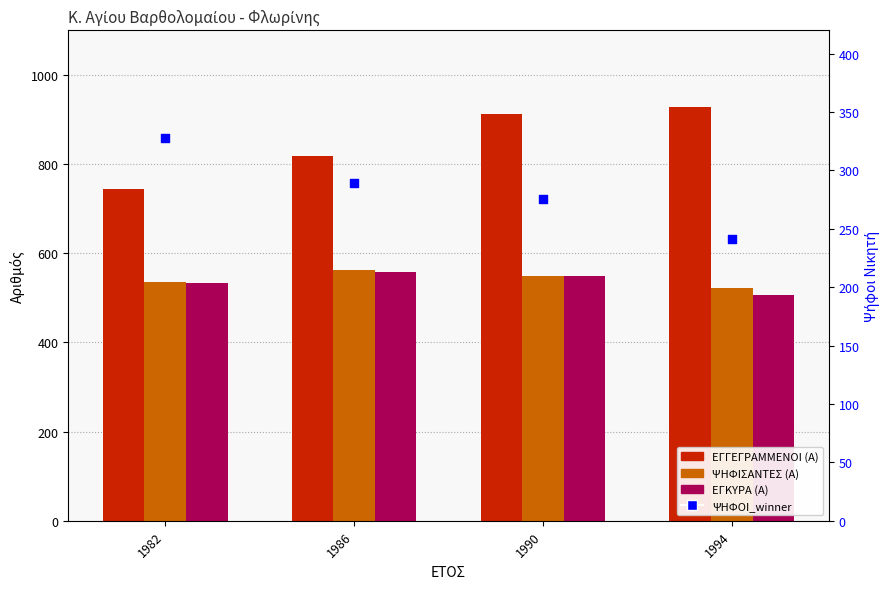

Which series reaches the minimum Y coordinate?

ΨΗΦΟΙ_winner